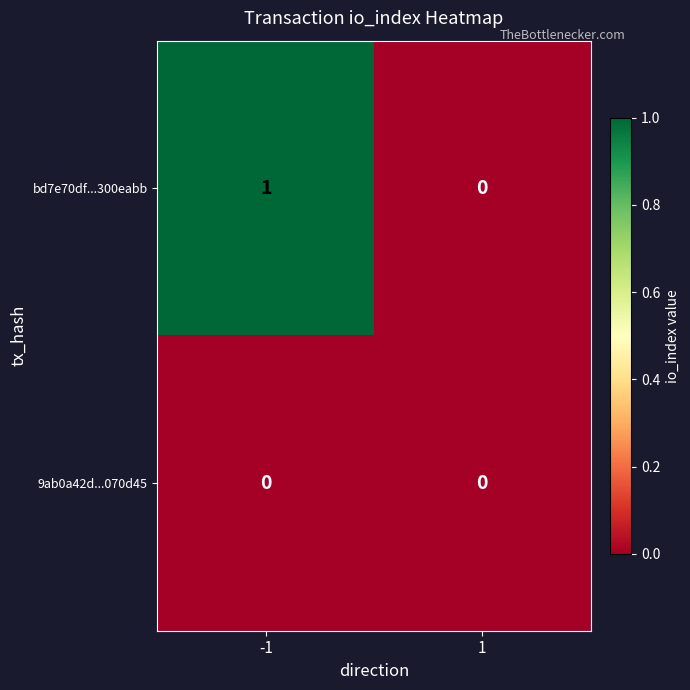

Reading left to right, transcribe all the data shown in this chart.

bd7e70df...300eabb: 1	0
9ab0a42d...070d45: 0	0